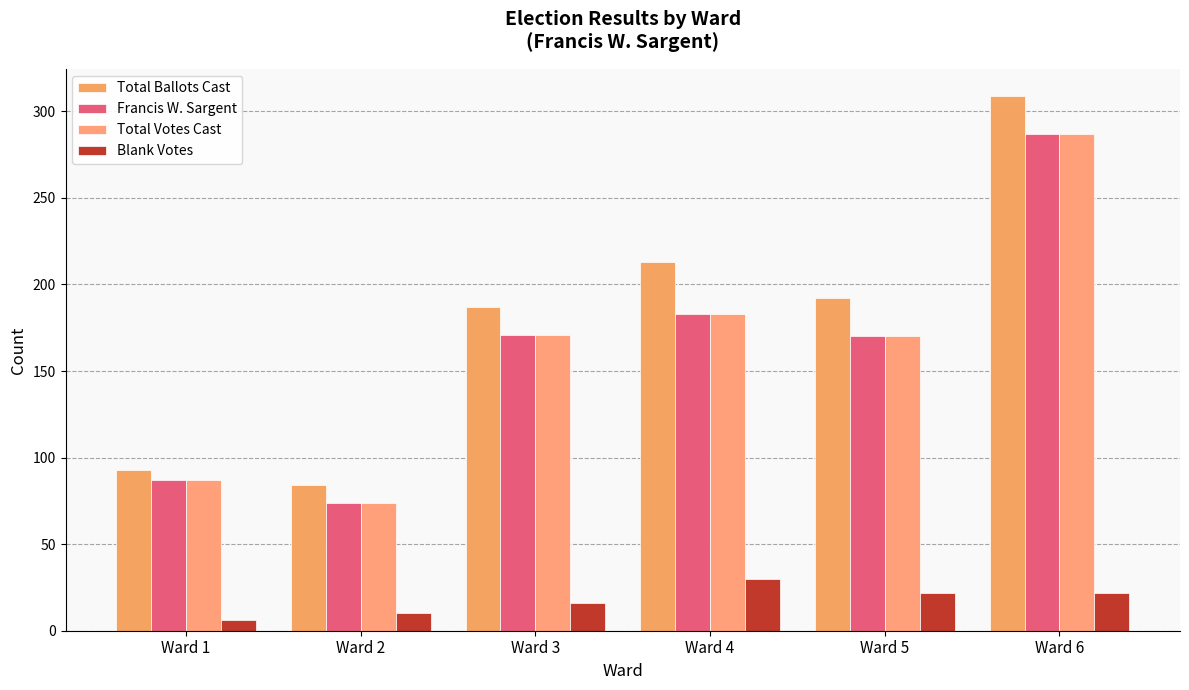

How many groups of bars are there?

6